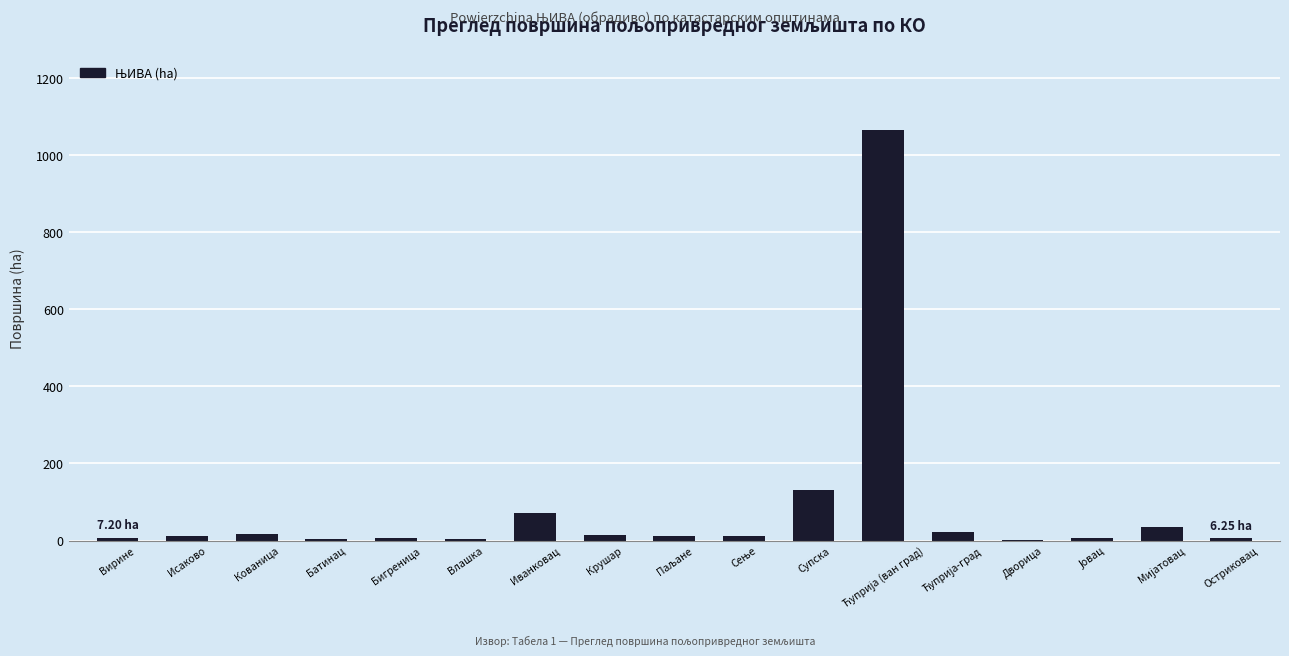

Which has a higher value, Влашка or Супска?

Супска